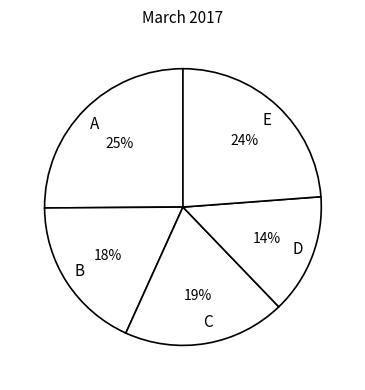

How many slices are in this pie chart?

5